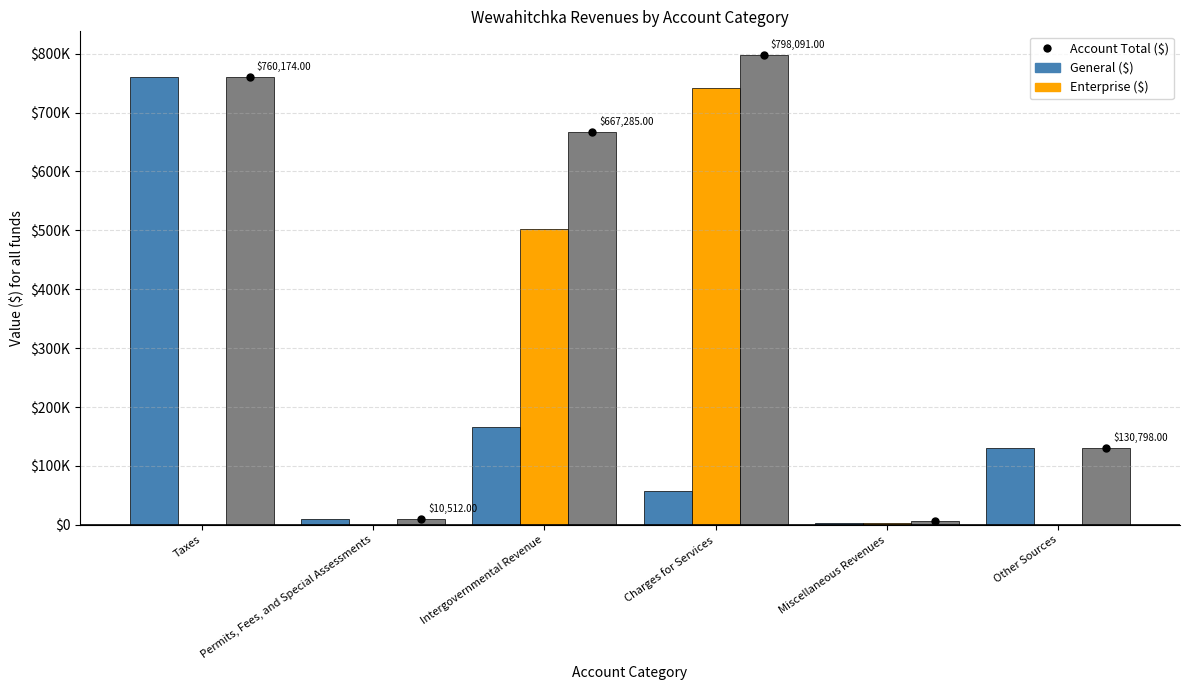

Are the bars grouped side by side (vs. stacked)?

Yes